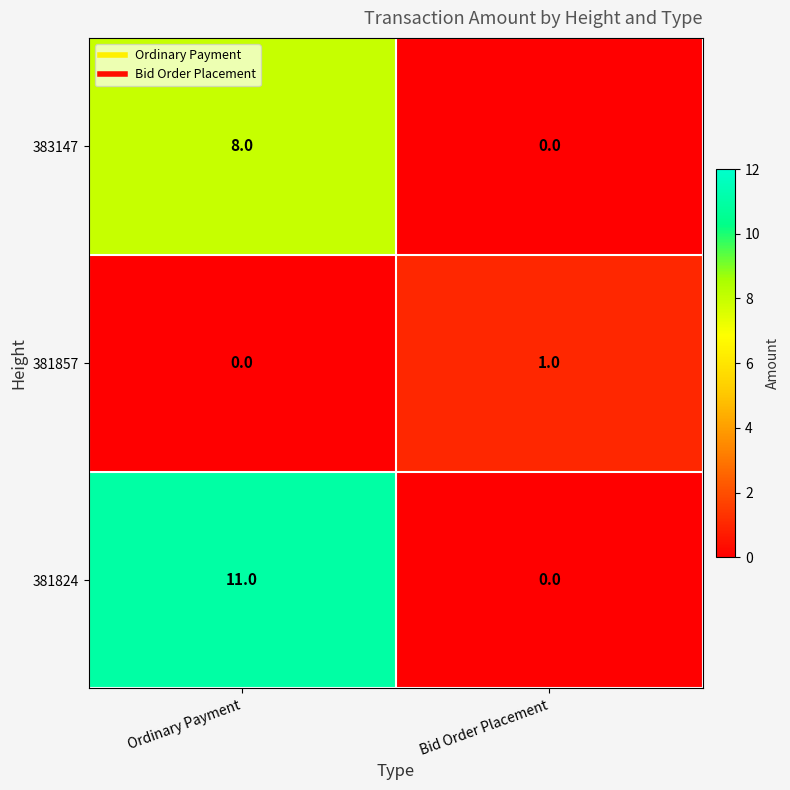

Which series changed the most between Ordinary Payment and Bid Order Placement?

381824